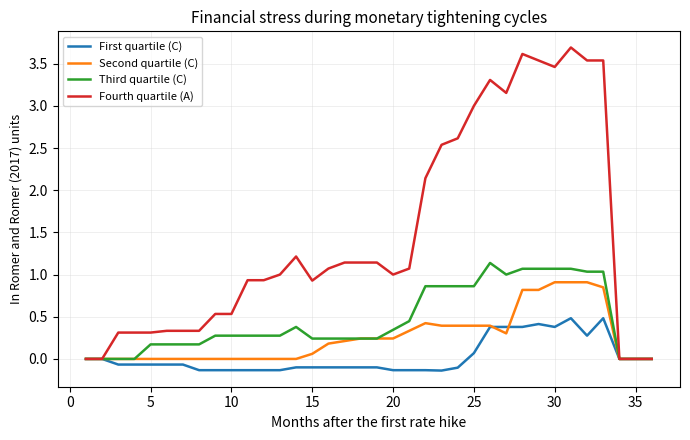

List the series in order of their peak value, highest first.

Fourth quartile (A), Third quartile (C), Second quartile (C), First quartile (C)